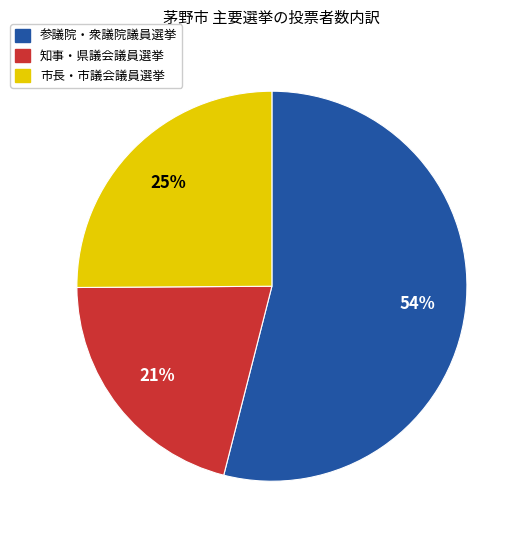

Does any single category account for the majority?

Yes